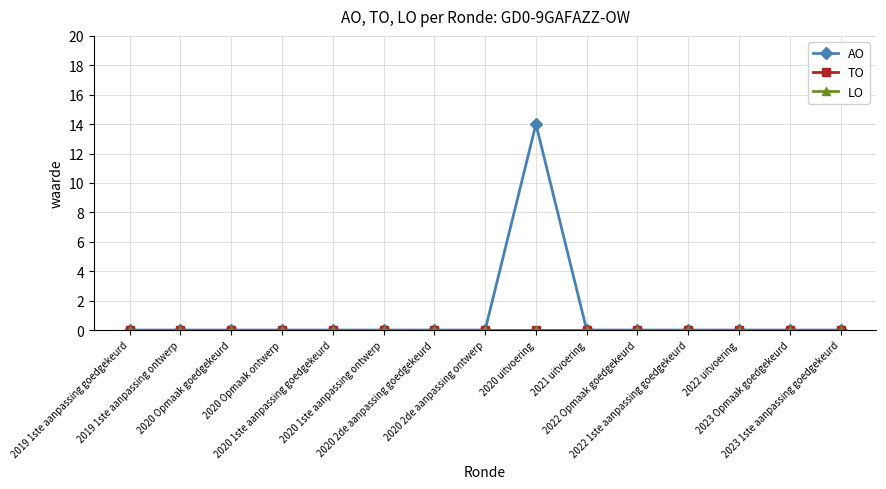

True or false: TO and AO intersect in this chart.

False